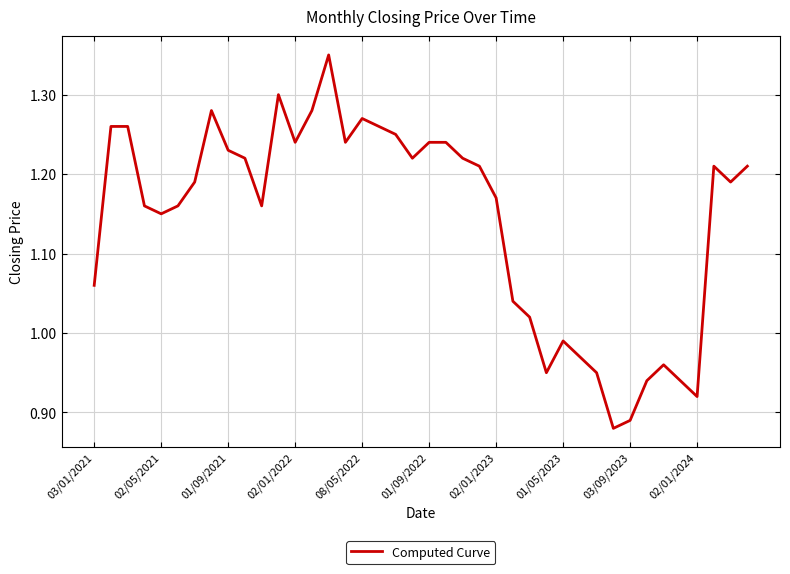

What is the difference between the maximum and minimum values?

0.5